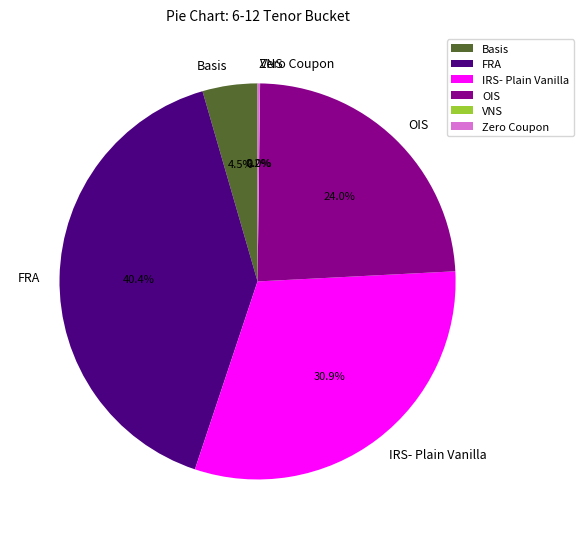

Between Basis and IRS- Plain Vanilla, which is larger?

IRS- Plain Vanilla